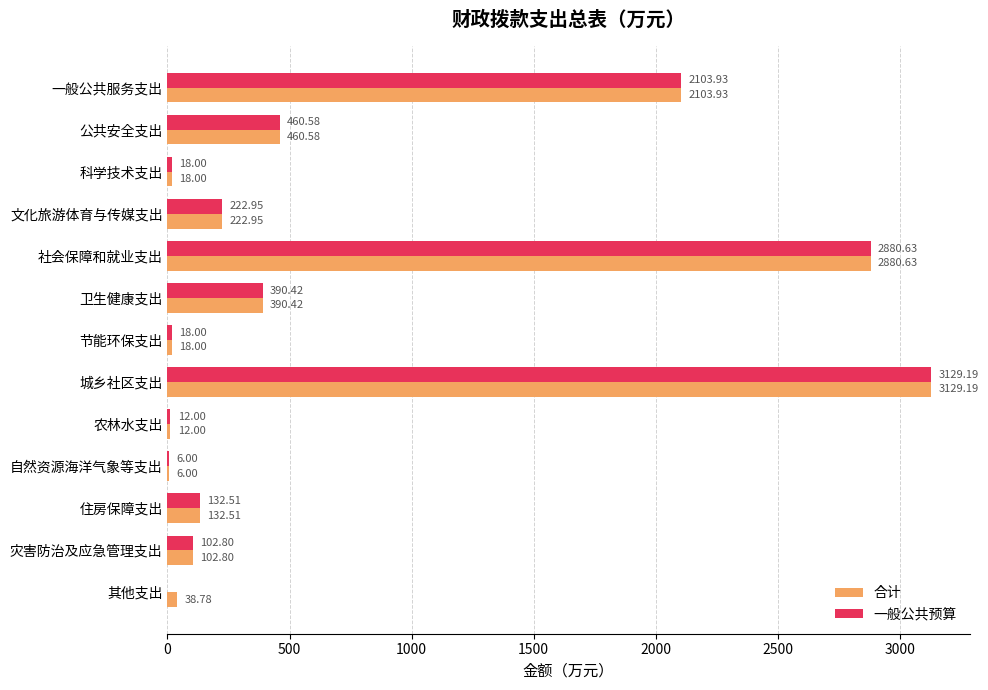

At which label is 一般公共预算 closest to 1564?

一般公共服务支出